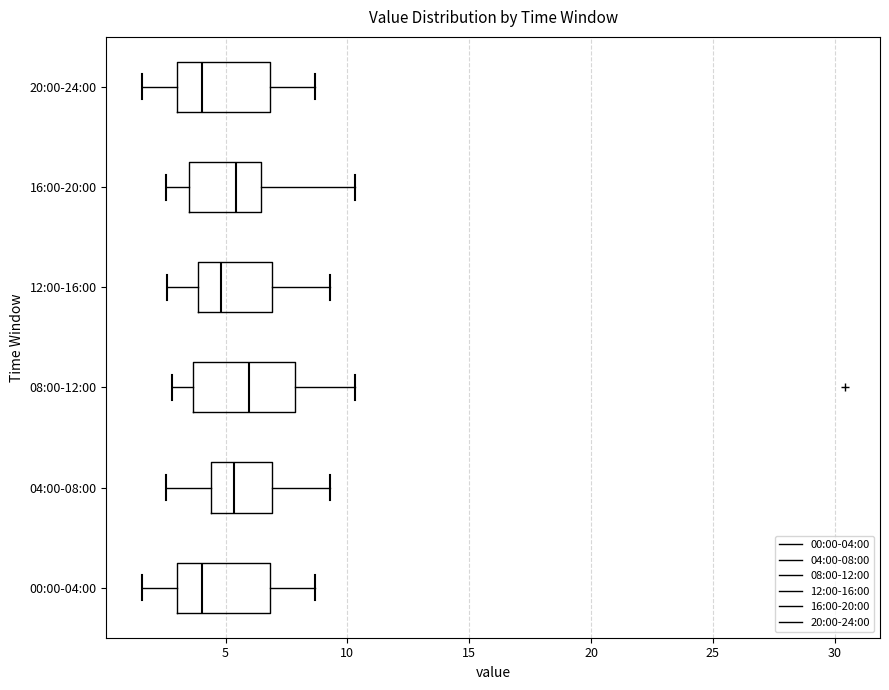

Reading bottom to top, transcribe this box plot: for each box, give where its median line is, the range the box spans, and where its two whiskers end, as read against the x-axis. The values are not printed on the chart, so give them approximately, as read against the axis.

00:00-04:00: median 4.0, box 3.0 to 7.0, whiskers 1.5 to 8.5
04:00-08:00: median 5.5, box 4.5 to 7.0, whiskers 2.5 to 9.5
08:00-12:00: median 6.0, box 3.5 to 8.0, whiskers 3.0 to 10.5
12:00-16:00: median 5.0, box 4.0 to 7.0, whiskers 2.5 to 9.5
16:00-20:00: median 5.5, box 3.5 to 6.5, whiskers 2.5 to 10.5
20:00-24:00: median 4.0, box 3.0 to 7.0, whiskers 1.5 to 8.5